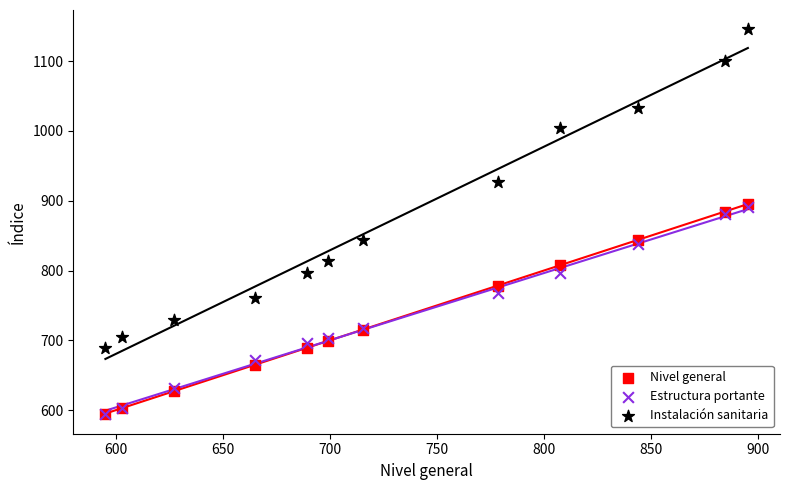

In the Instalación sanitaria series, what Y value is closest to 917?

926.7